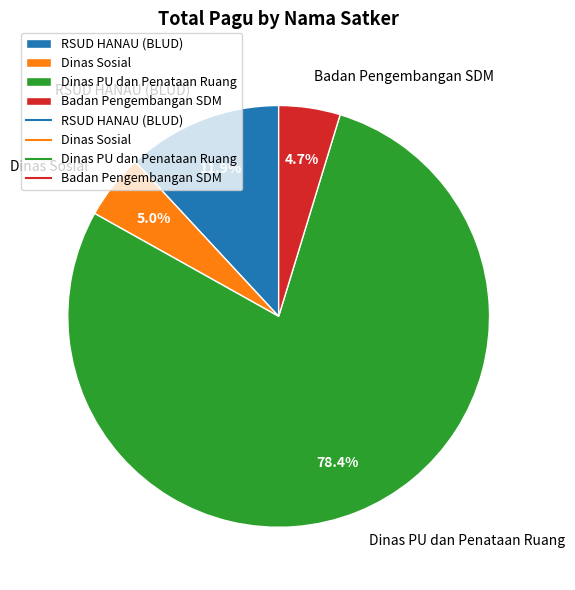

What percentage is NOT represented by Badan Pengembangan SDM?

95.3%